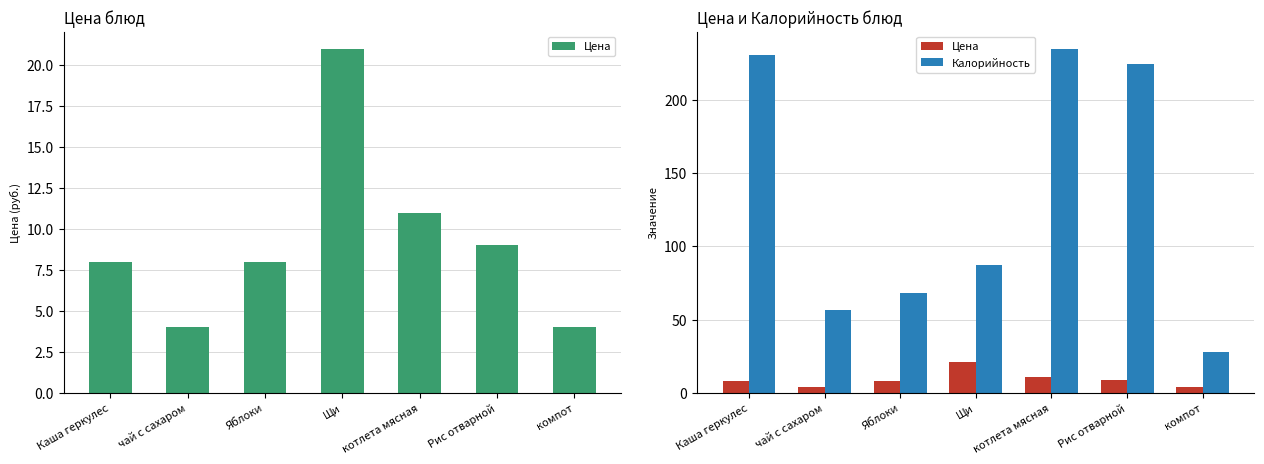

True or false: Цена has a value of 7.2 at компот.

False